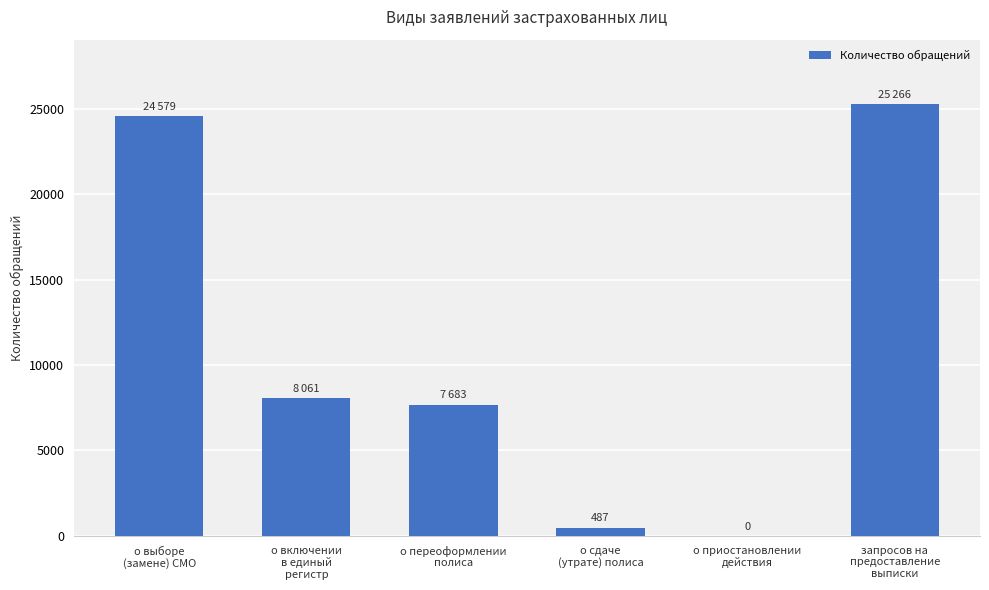

What is the sum of all values?

66076